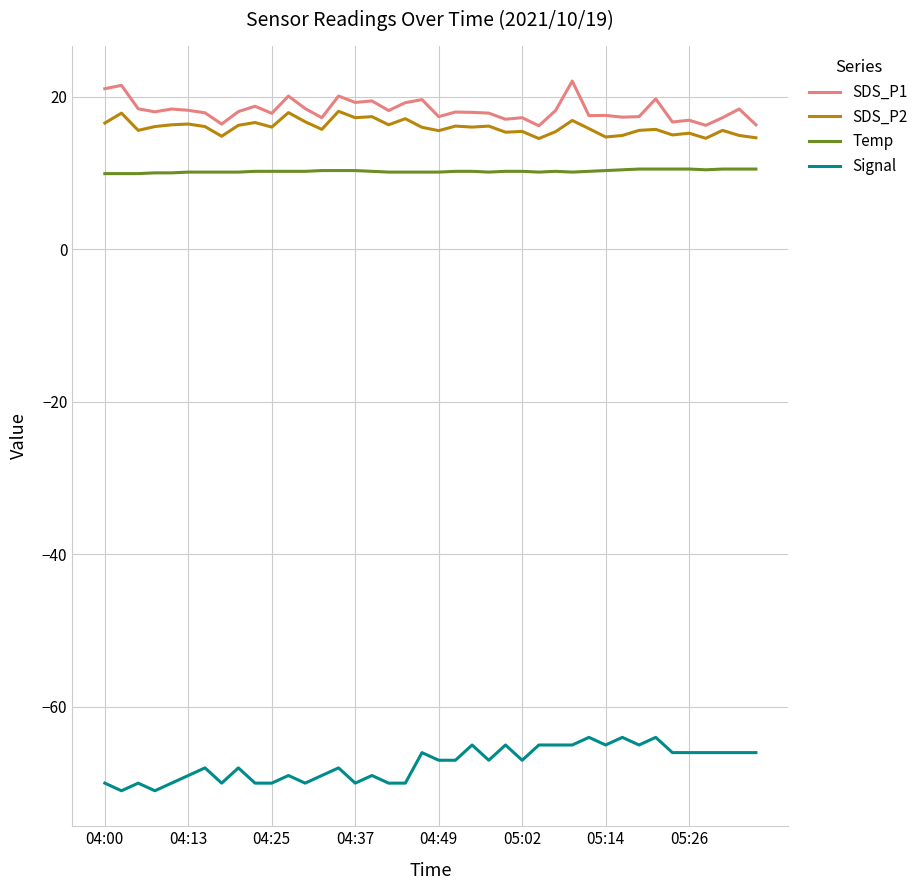

At how many categories does at least one series exceed 3?

40